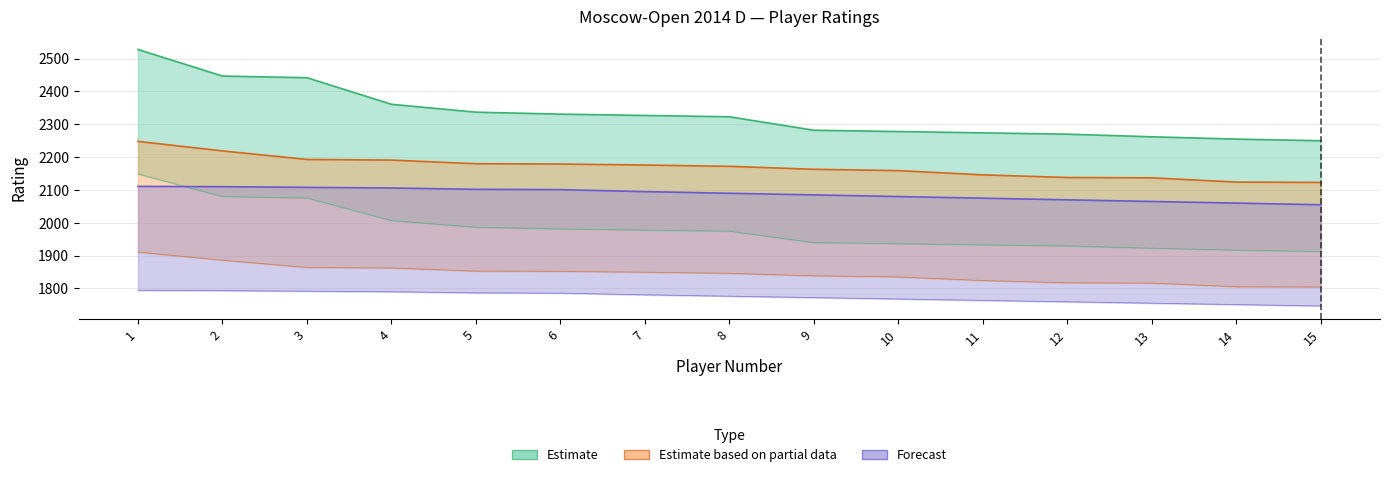

Read the Forecast value at 10, to the nearest 5.

2080